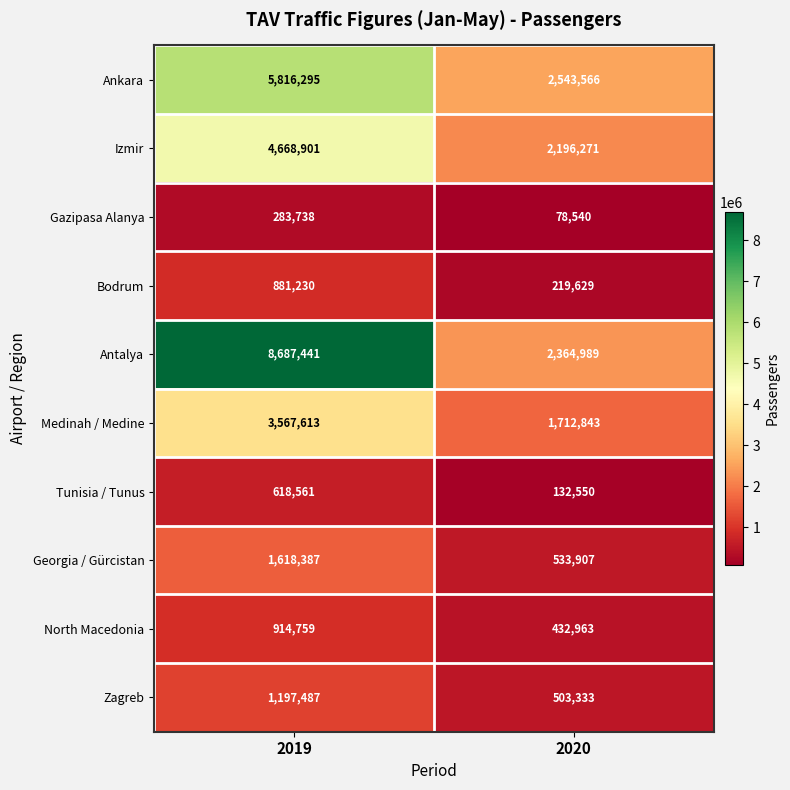

The Izmir series shows 4668901 at 2019. True or false?

True